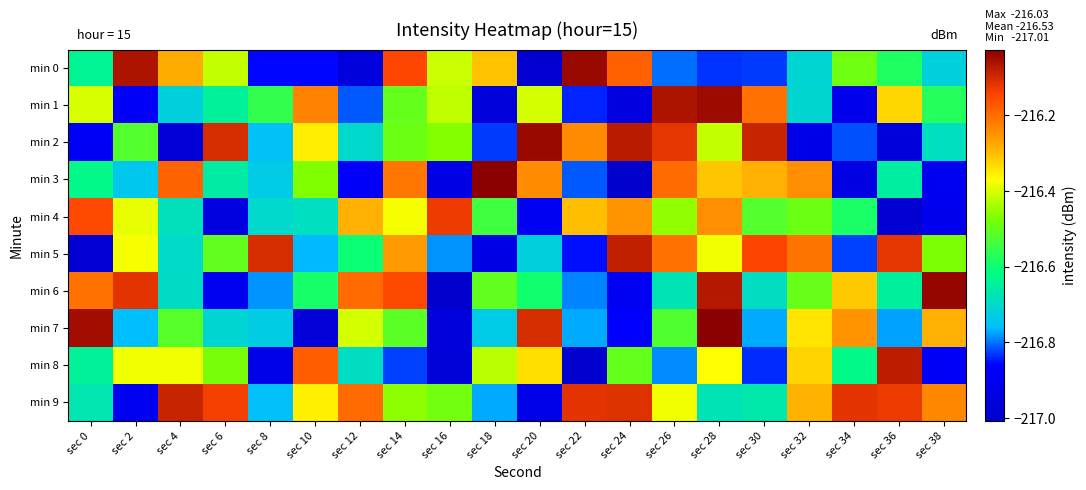

At sec 24, list the series in order from largest to smallest.

min 2, min 5, min 9, min 0, min 4, min 8, min 7, min 6, min 1, min 3